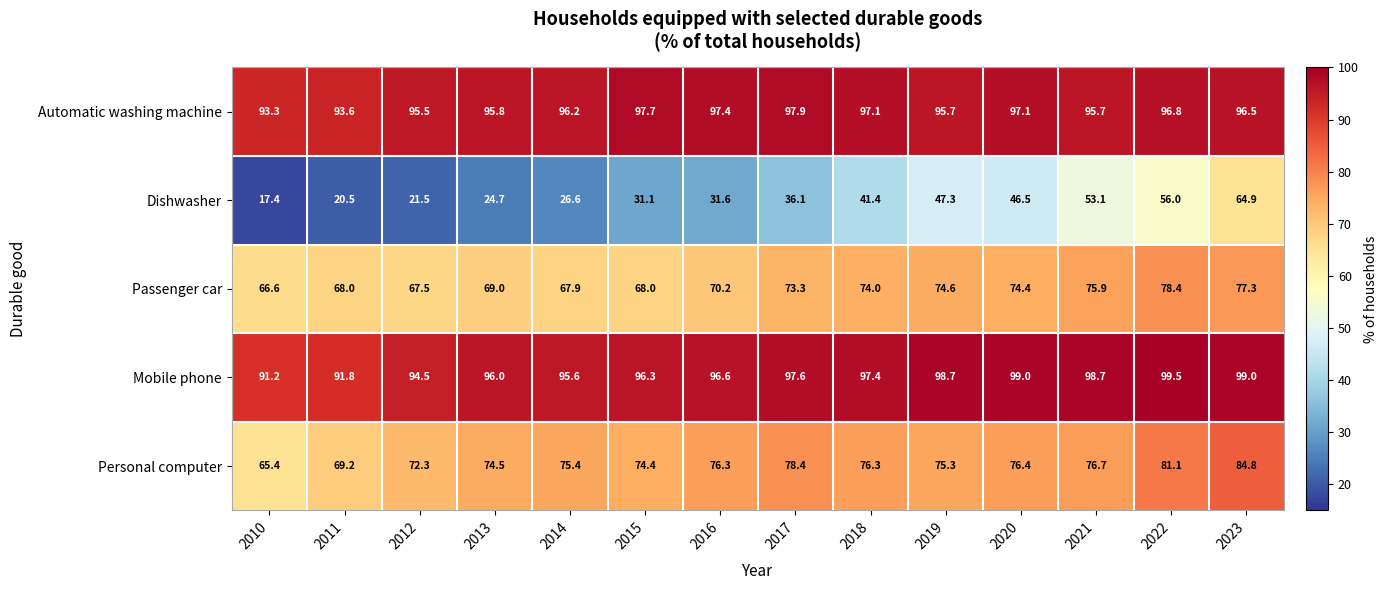

How many series are shown in this chart?

5